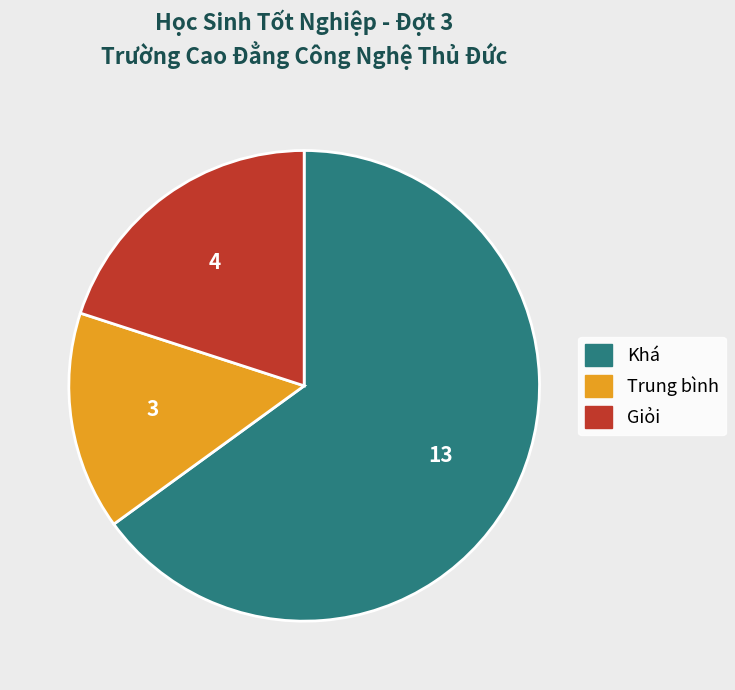

Is there any slice that represents more than half of the pie?

Yes